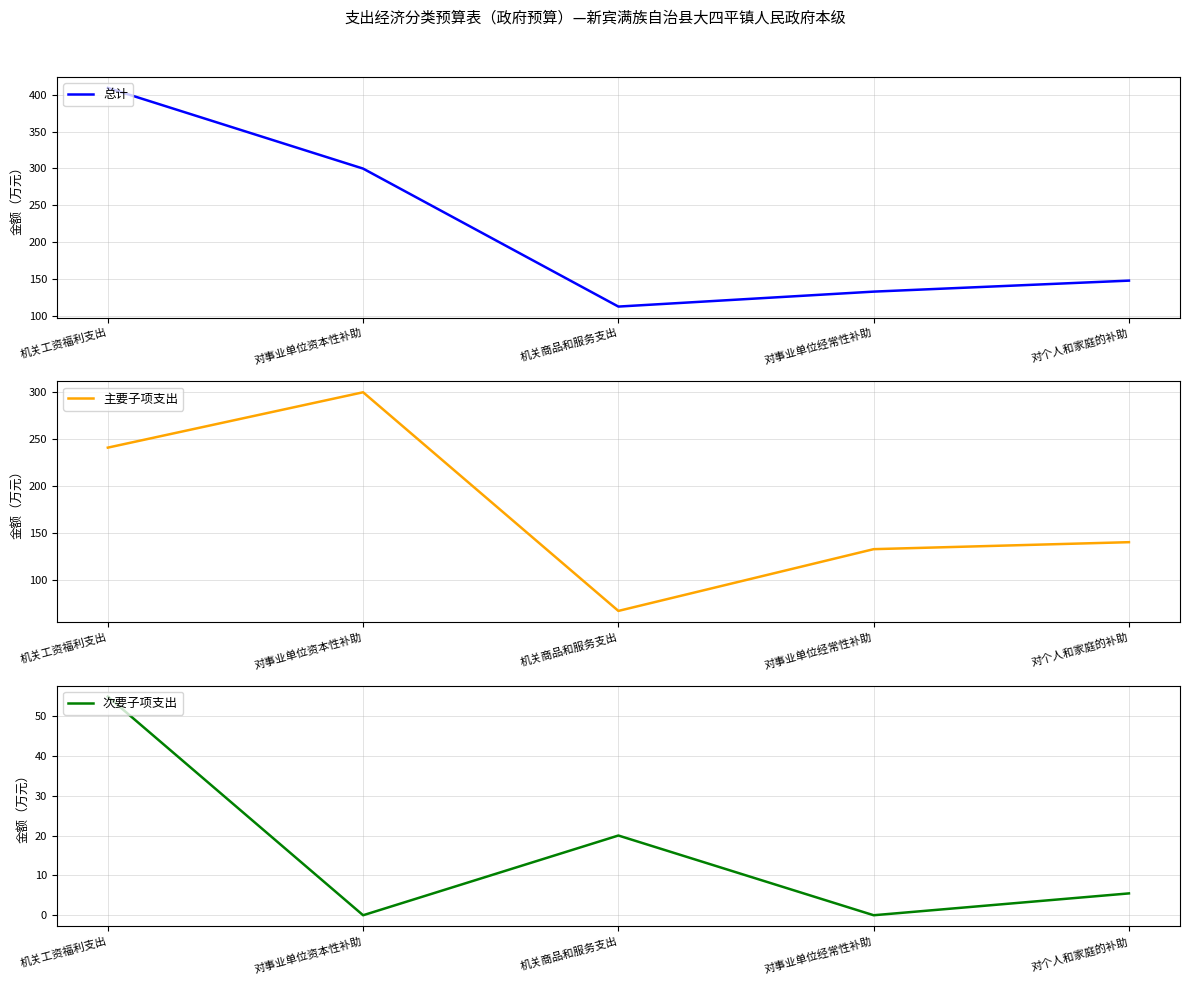

True or false: 总计 has a value of 48.3 at 对个人和家庭的补助.

False